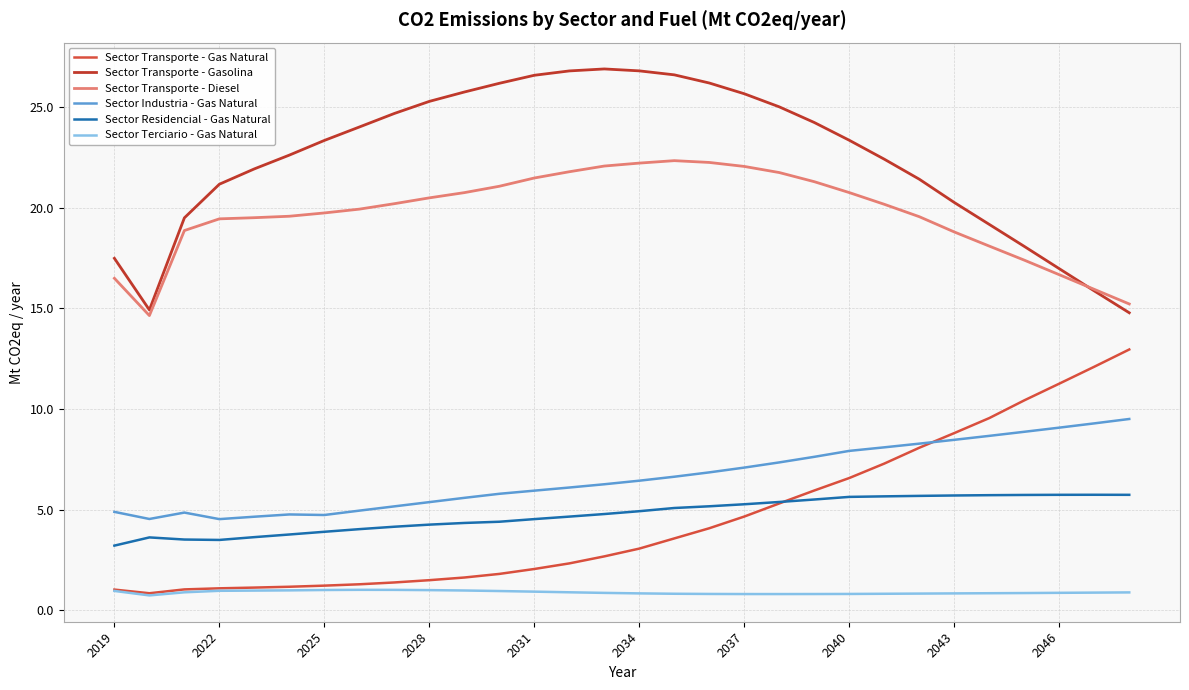

What is the maximum value for Sector Transporte - Gas Natural?

13.0